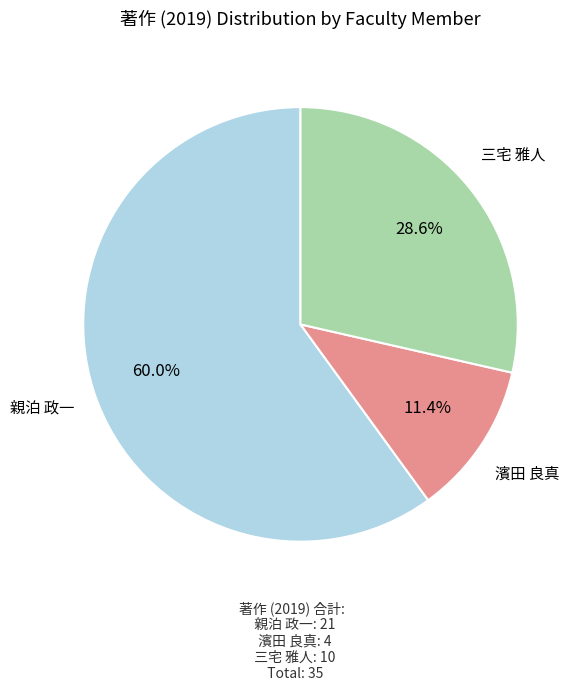

Is there any slice that represents more than half of the pie?

Yes